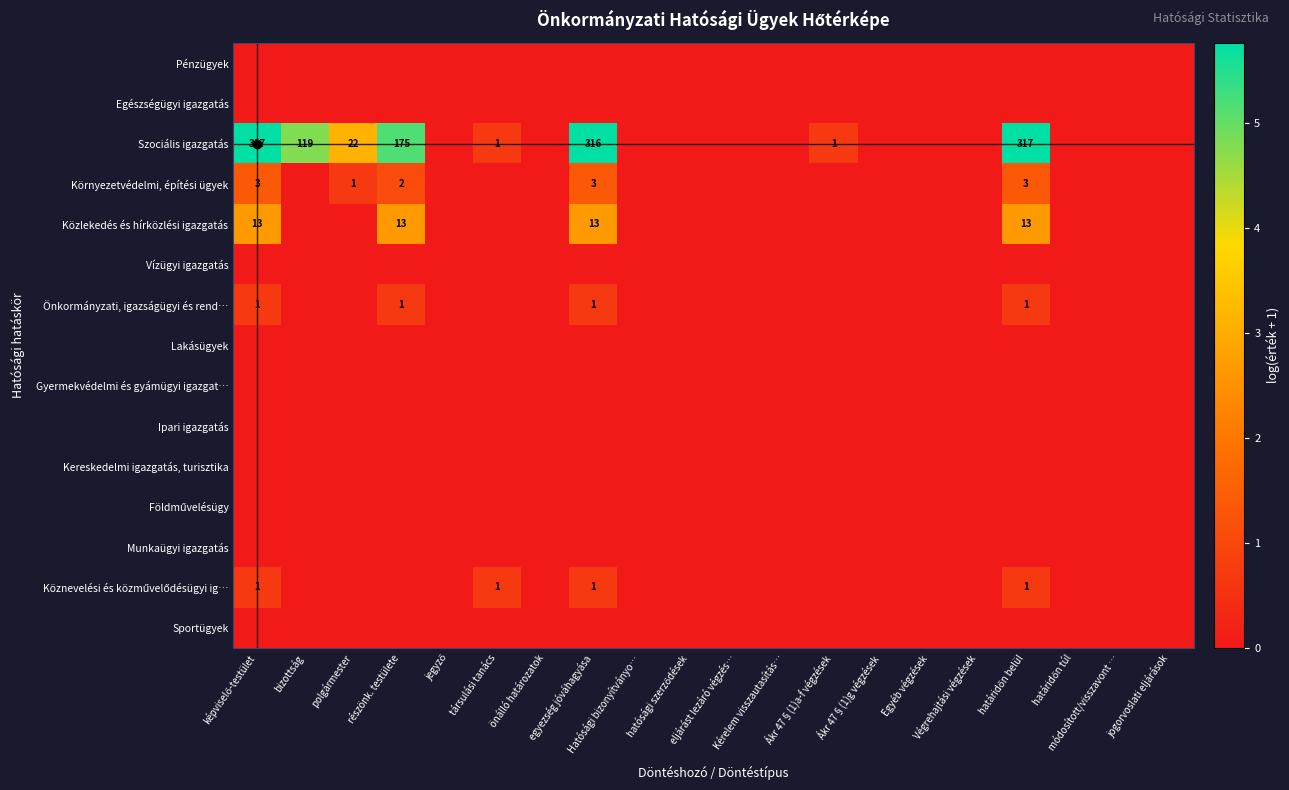

Which series has the largest total across all categories?

Szociális igazgatás